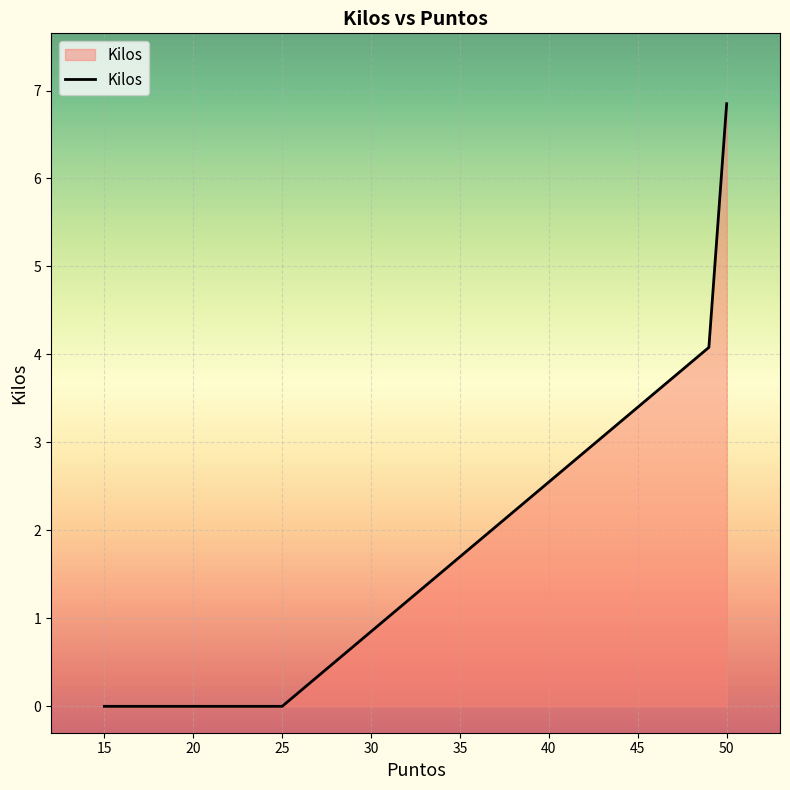

What is the label of the 5th point from the left?

25